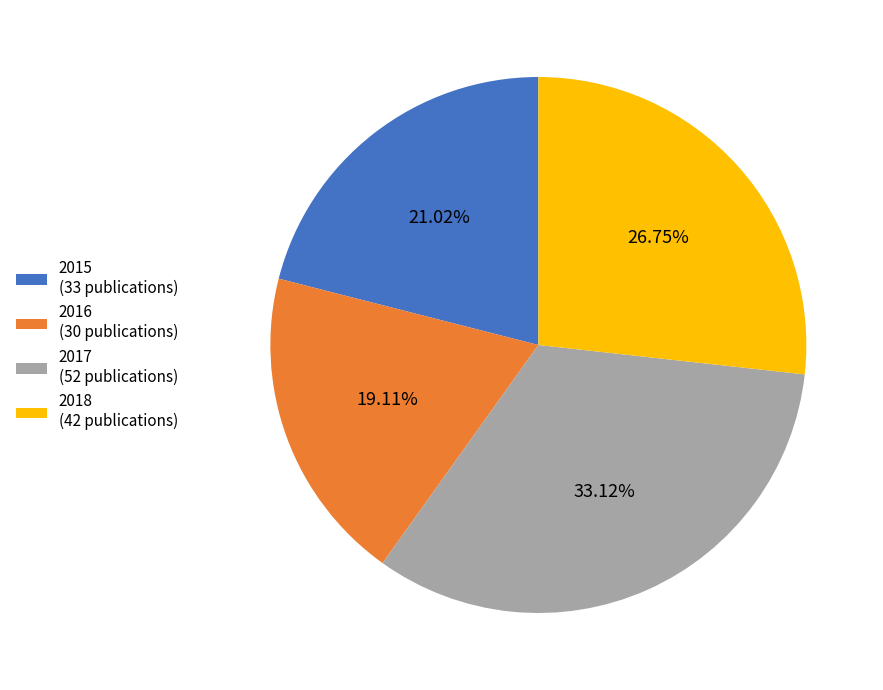

What percentage is the 2018 slice, to the nearest percent?

27%